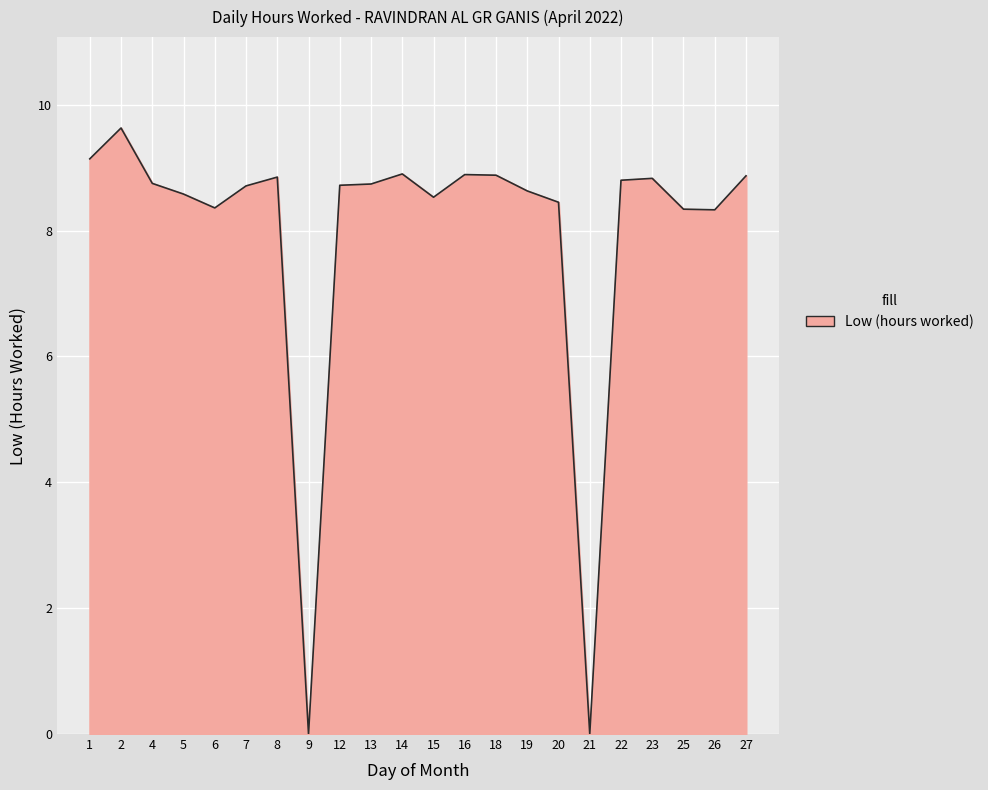

What value does the data have at 15?

8.5